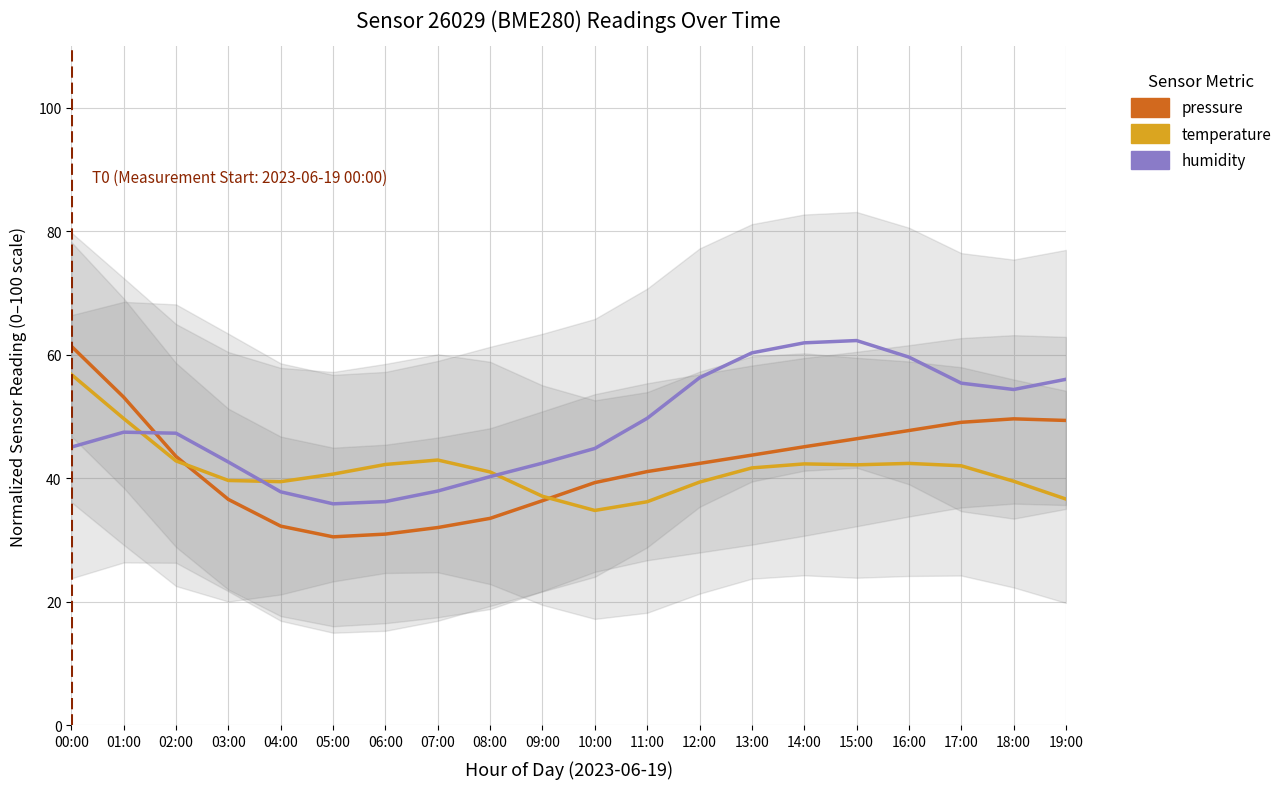

What is the maximum value shown in the chart?

62.3